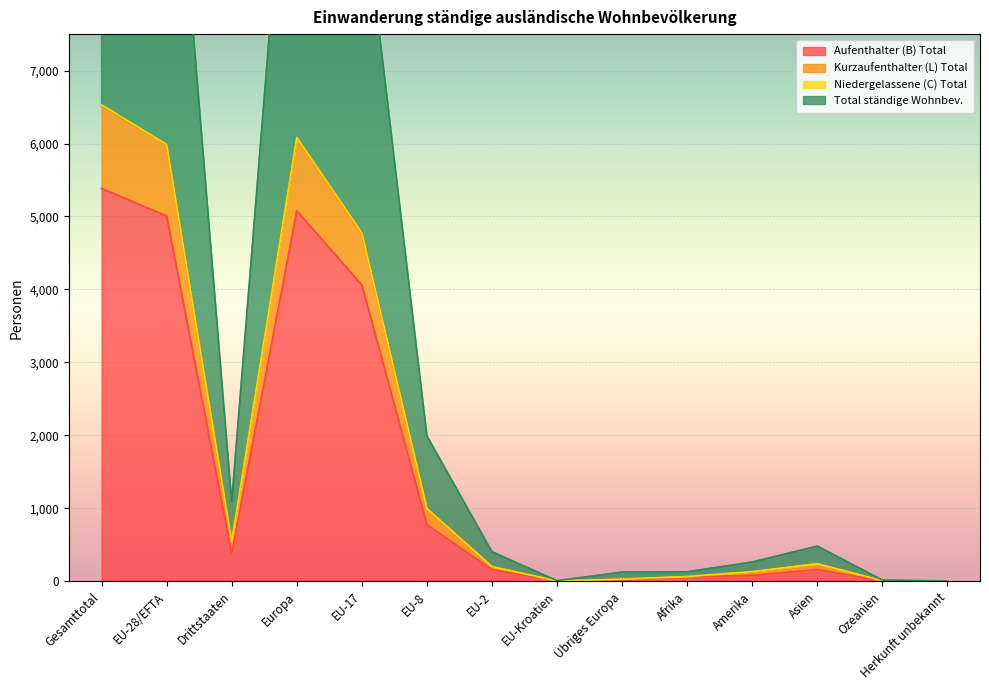

True or false: Total ständige Wohnbev. has a value of 9554 at EU-17.

True